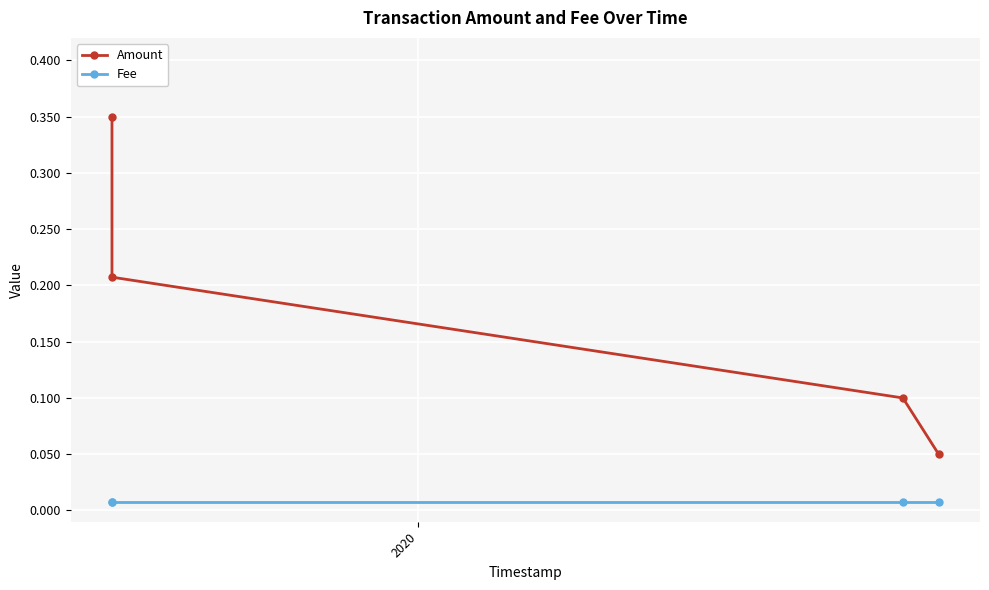

Which series has the widest spread of values?

Amount